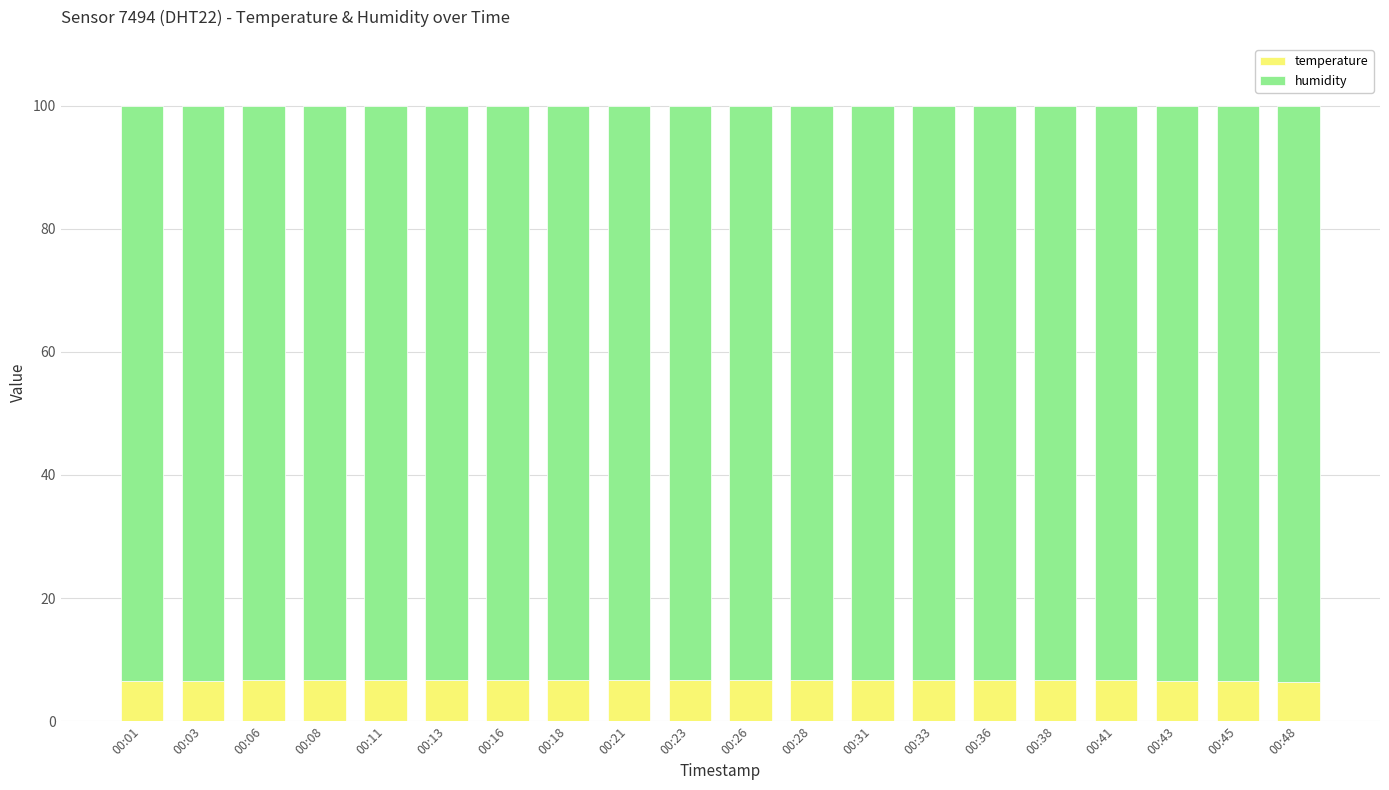

True or false: temperature has a value of 2.0 at 00:33.

False